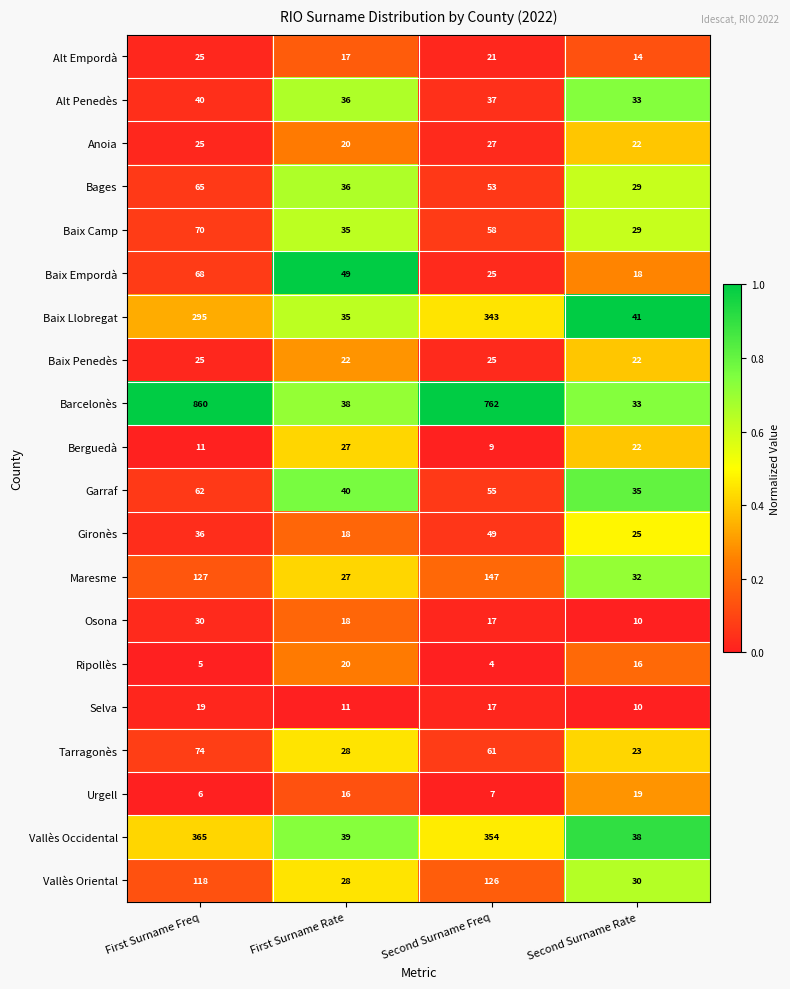

Count the Alt Empordà values in the range 17 to 25.

3